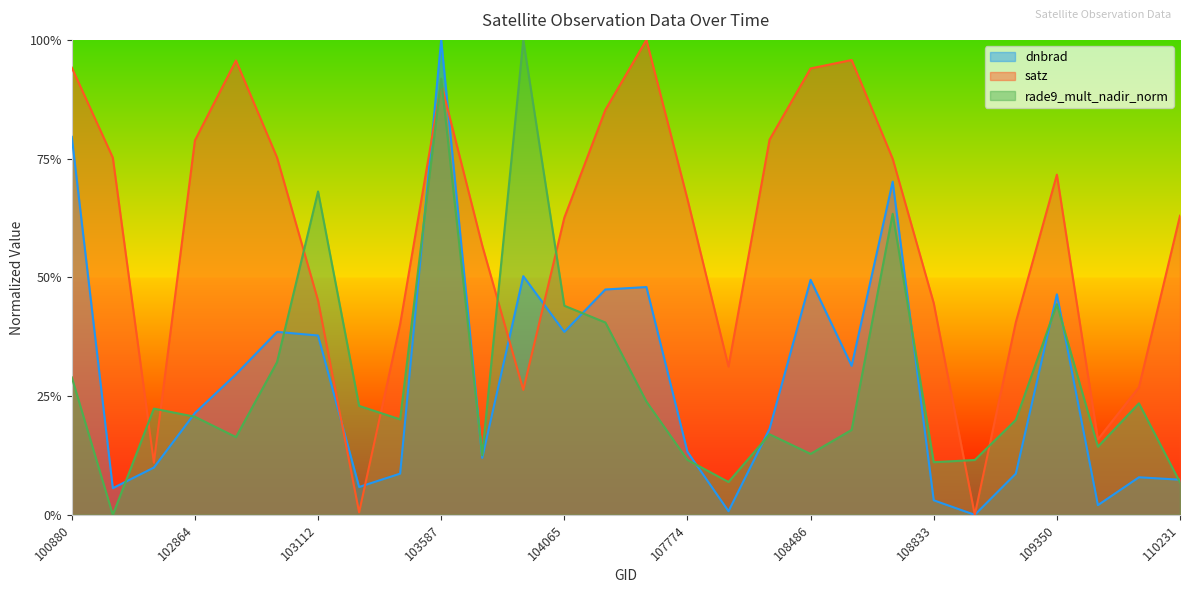

How many interior local peaks does the satz series have?

5